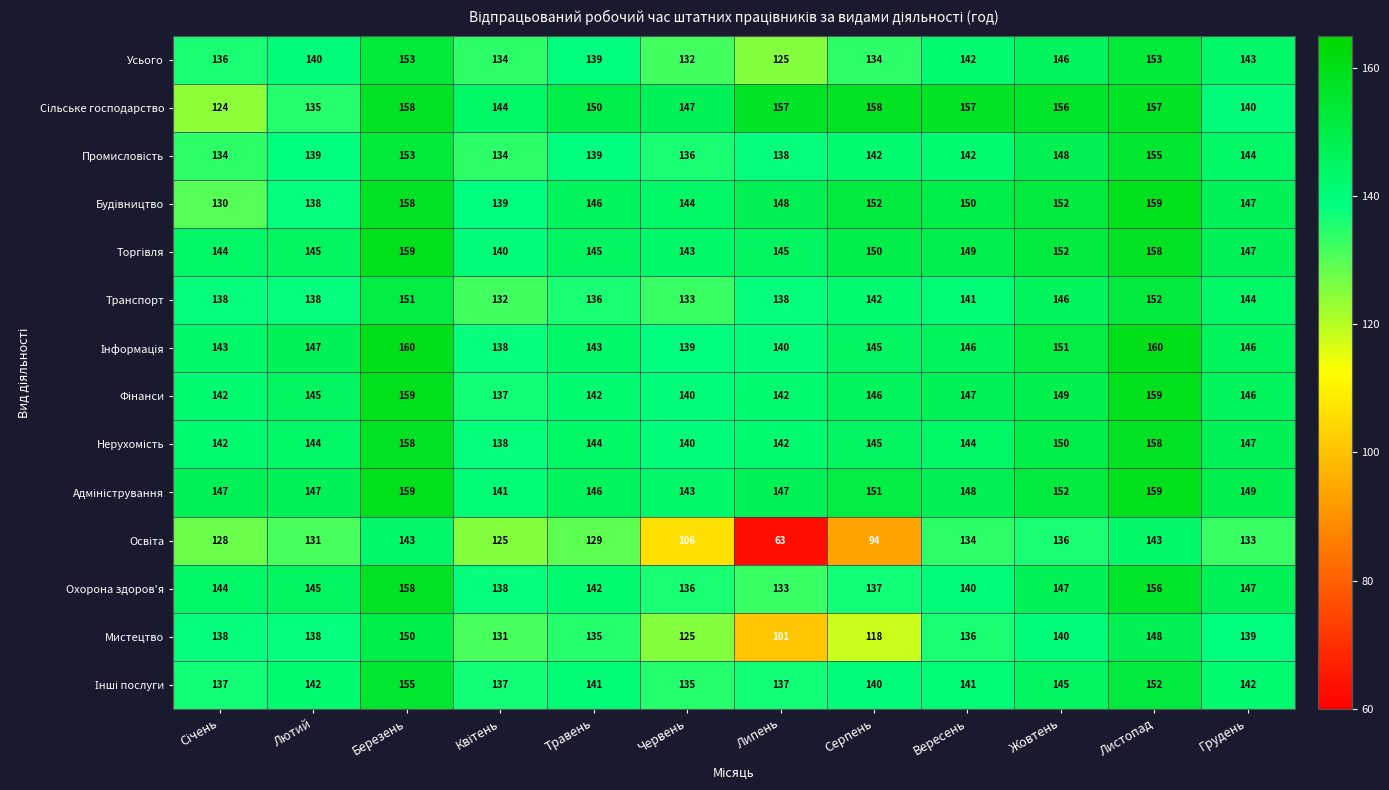

What is the minimum value shown in the chart?

63